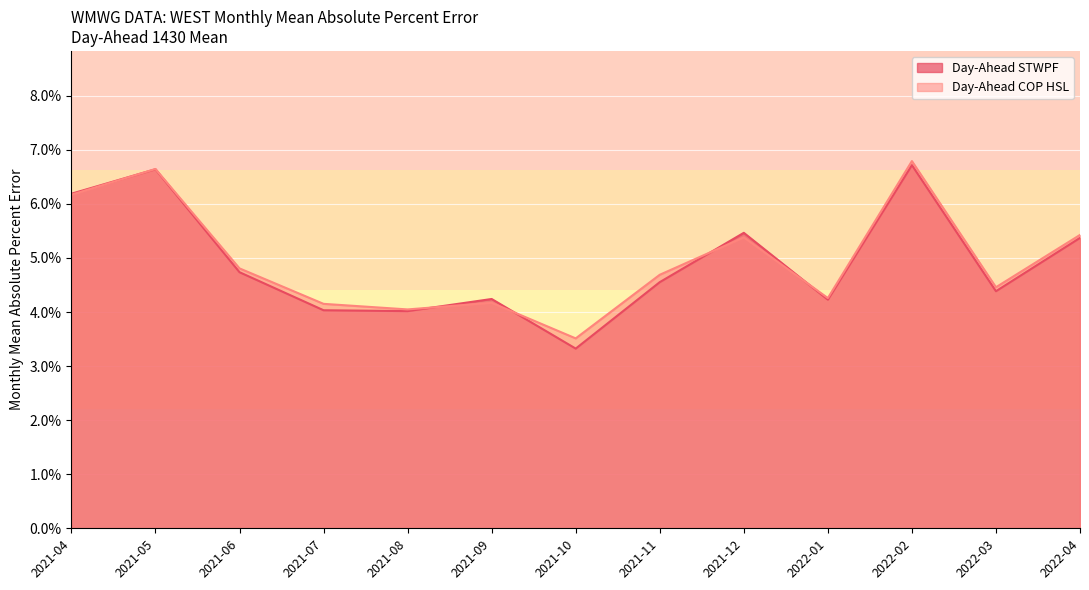

What is the sum of the Day-Ahead COP HSL values at 2021-05 and 2022-01?

0.1